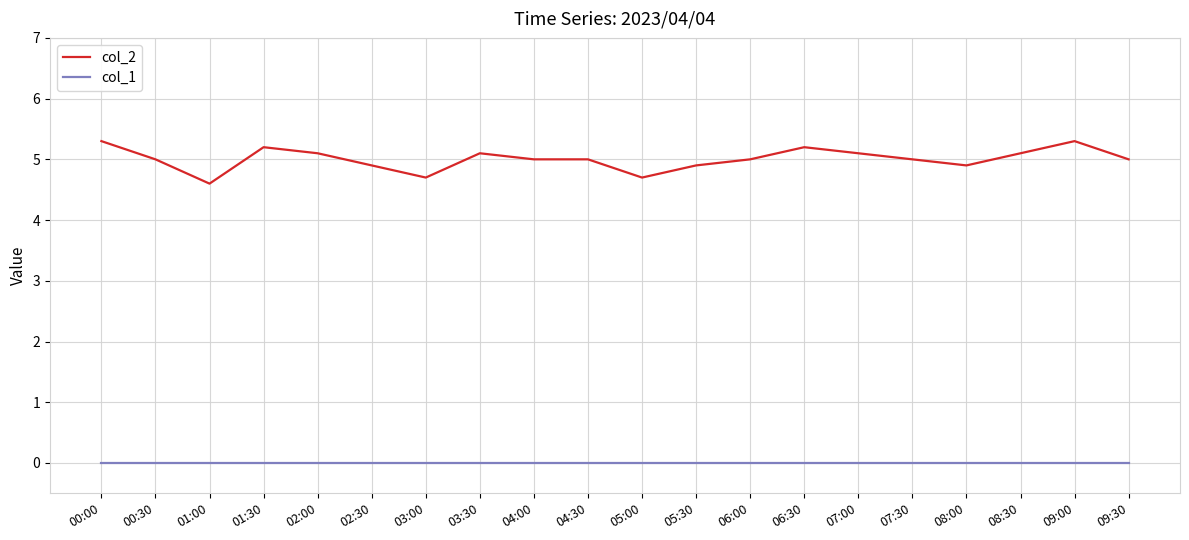

What is the sum of all col_2 values?

100.1